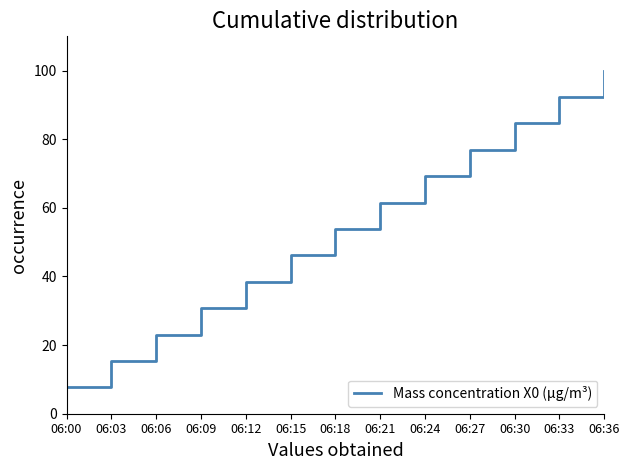

List the labels in order of value, largest first.

06:36, 06:33, 06:30, 06:27, 06:24, 06:21, 06:18, 06:15, 06:12, 06:09, 06:06, 06:03, 06:00